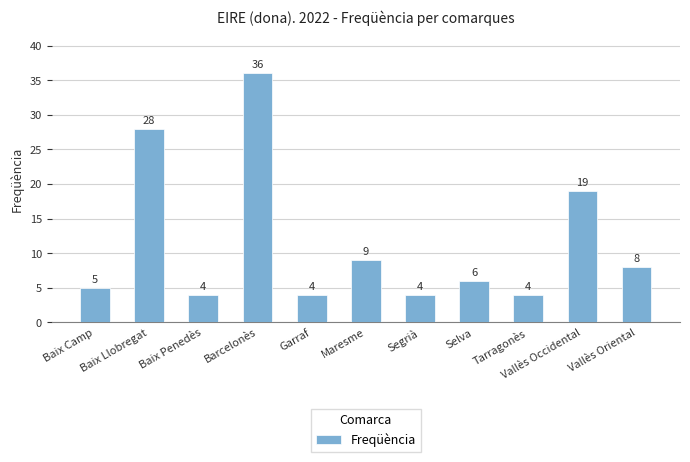

What is the sum of all values?

127